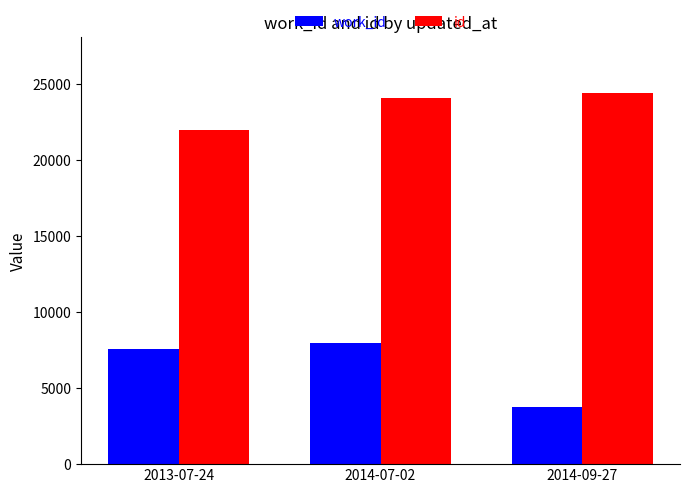

At how many categories does at least one series exceed 13133?

3